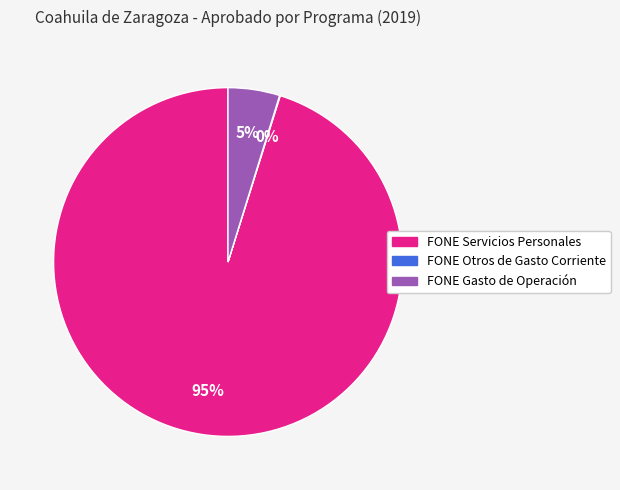

Between FONE Gasto de Operación and FONE Servicios Personales, which is larger?

FONE Servicios Personales